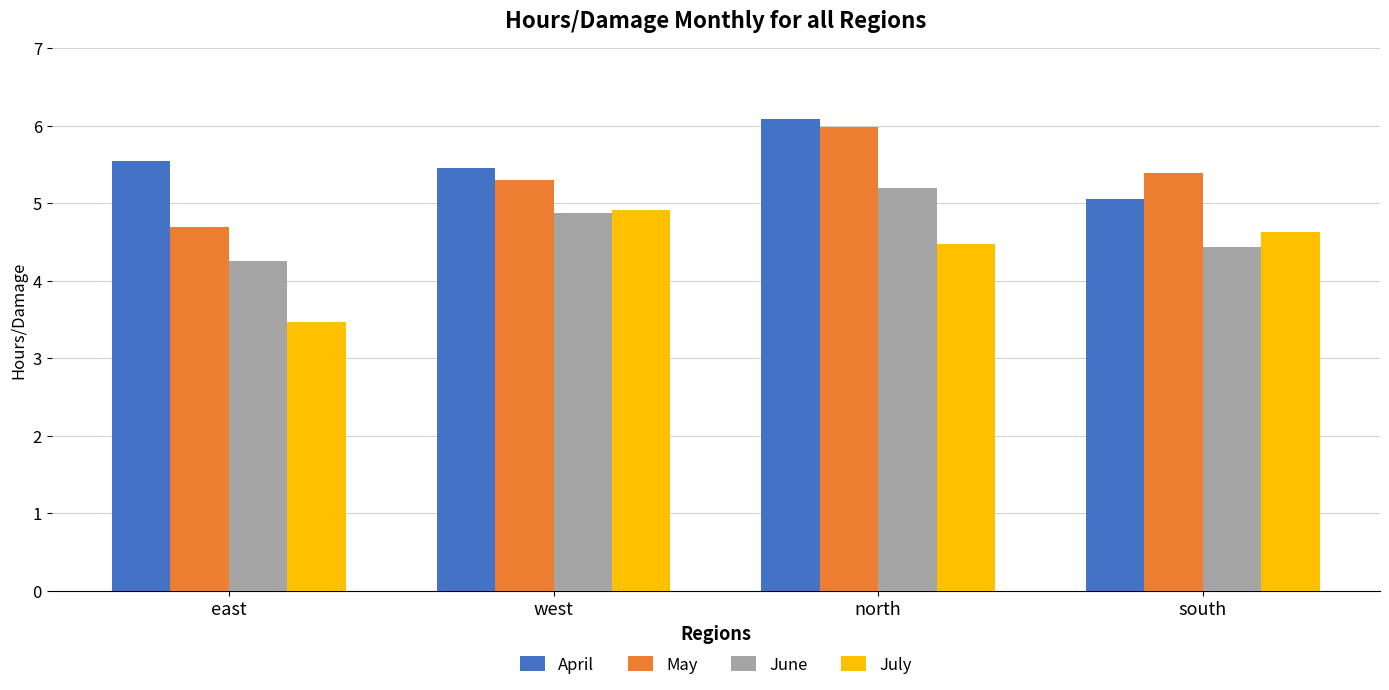

Which series has the largest total across all categories?

April